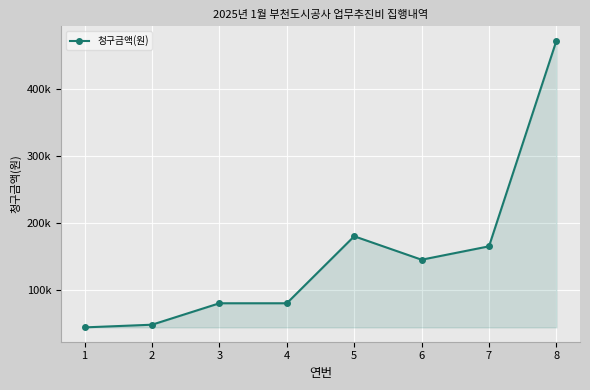

What is the ratio of the value at 5 to the value at 3?

2.2